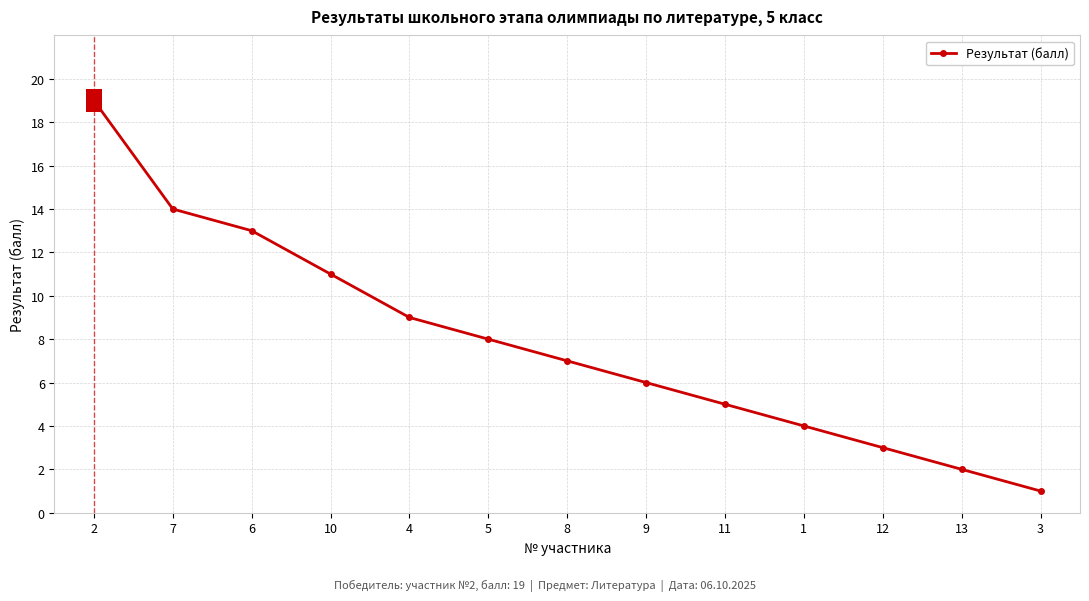

What is the value of the 3rd point from the left?

13